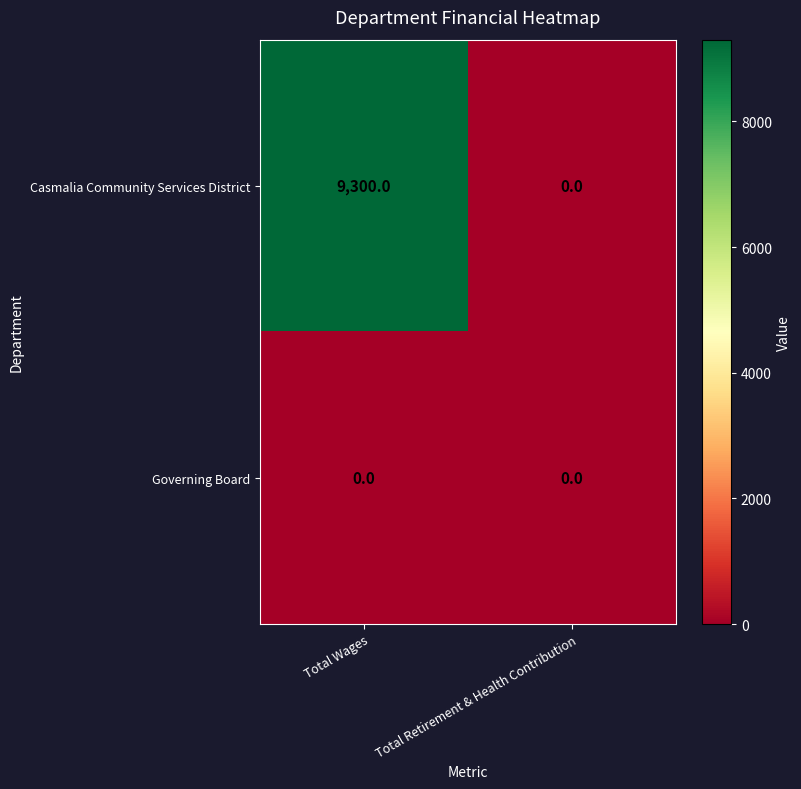

List the series in order of their peak value, lowest first.

Governing Board, Casmalia Community Services District